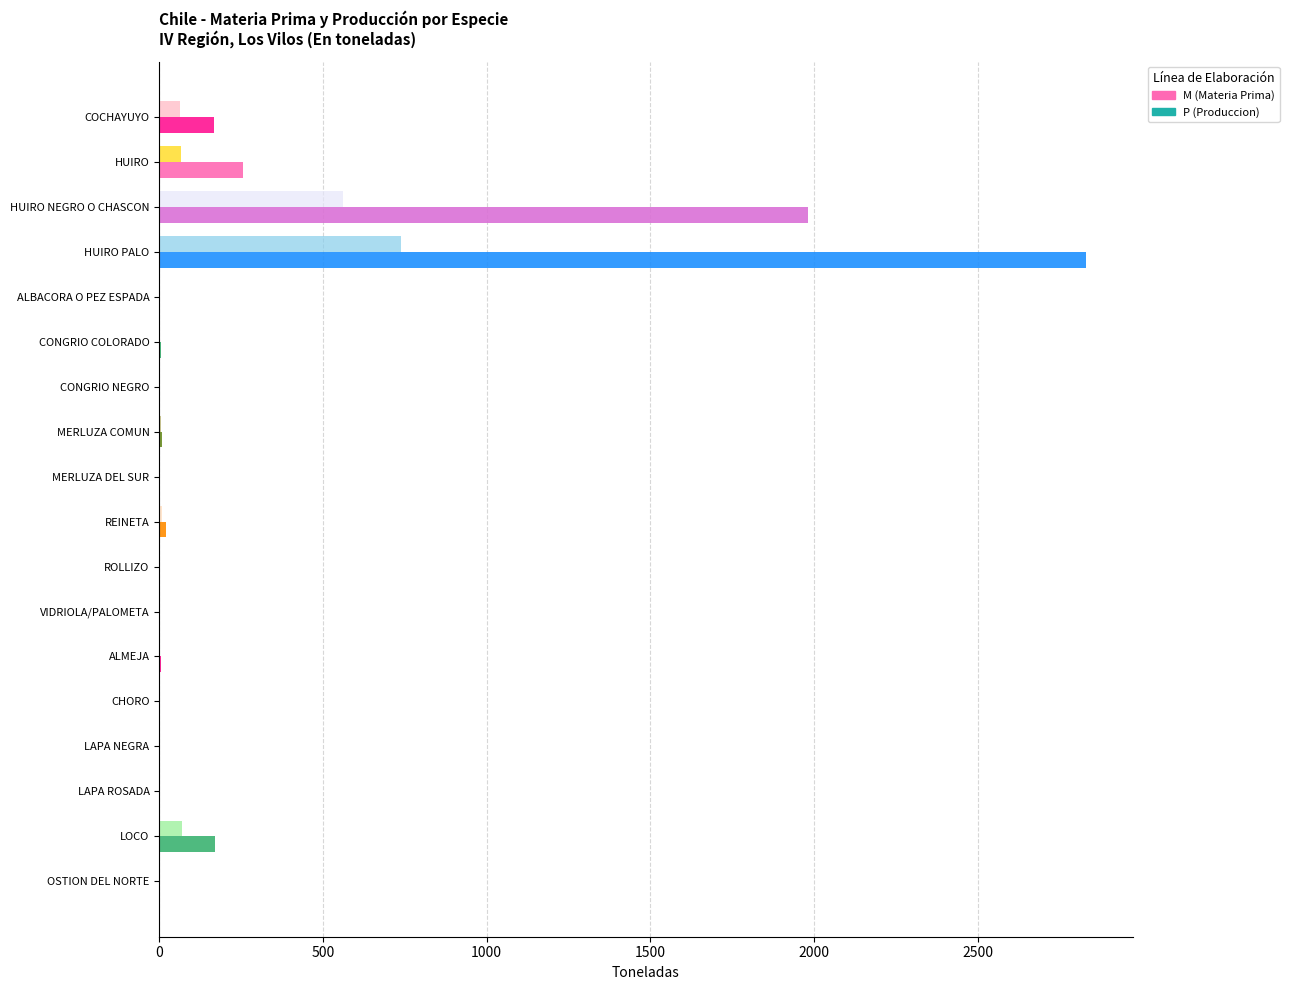

What is the maximum value shown in the chart?

2831